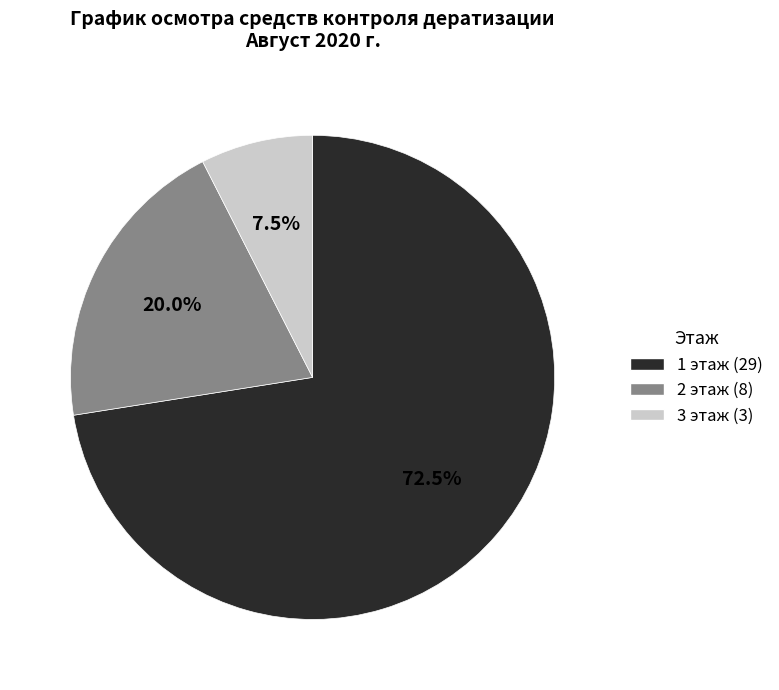

To the nearest percent, what is the difference between the largest and smallest slice percentages?

65%